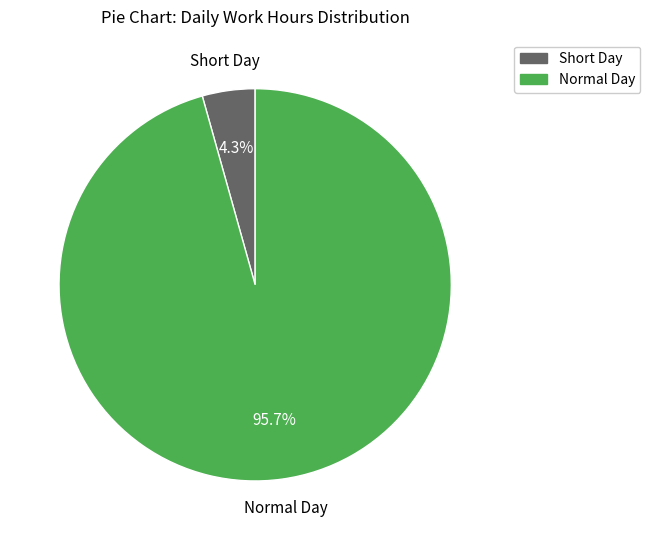

Is there a majority slice in this chart?

Yes